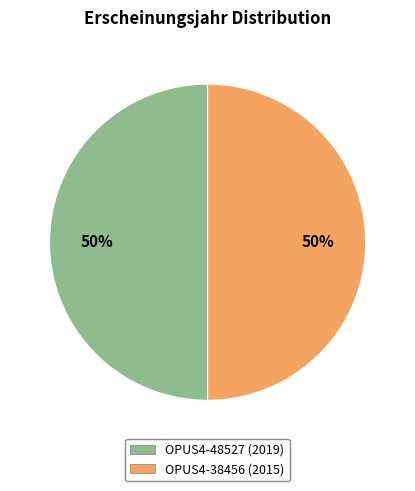

To the nearest percent, what is the average slice percentage?

50%